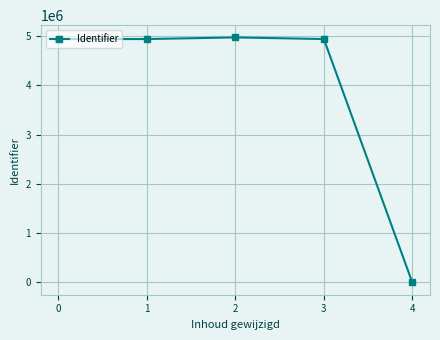

Is it true that the value at 0 is 3251548?

False